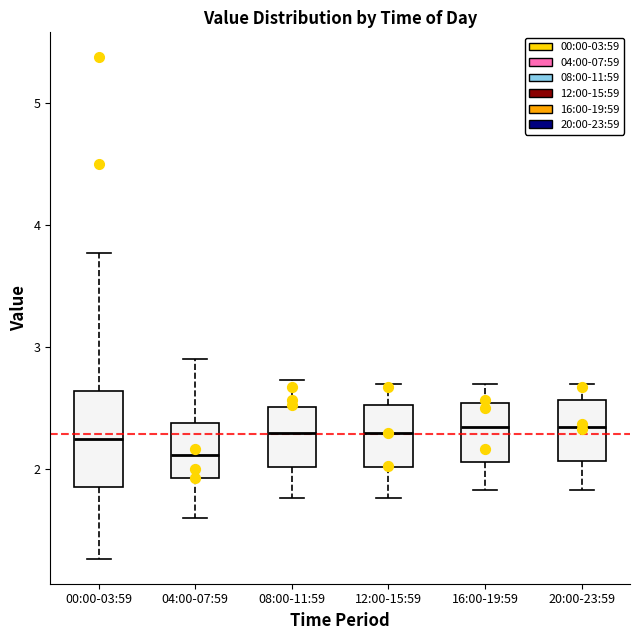

Reading left to right, transcribe this box plot: for each box, give where its median line is, the range the box spans, and where its two whiskers end, as read against the y-axis. The values are not printed on the chart, so give them approximately, as read against the axis.

00:00-03:59: median 2.3, box 1.9 to 2.6, whiskers 1.3 to 3.8
04:00-07:59: median 2.1, box 1.9 to 2.4, whiskers 1.6 to 2.9
08:00-11:59: median 2.3, box 2.0 to 2.5, whiskers 1.8 to 2.7
12:00-15:59: median 2.3, box 2.0 to 2.5, whiskers 1.8 to 2.7
16:00-19:59: median 2.4, box 2.1 to 2.5, whiskers 1.8 to 2.7
20:00-23:59: median 2.4, box 2.1 to 2.6, whiskers 1.8 to 2.7